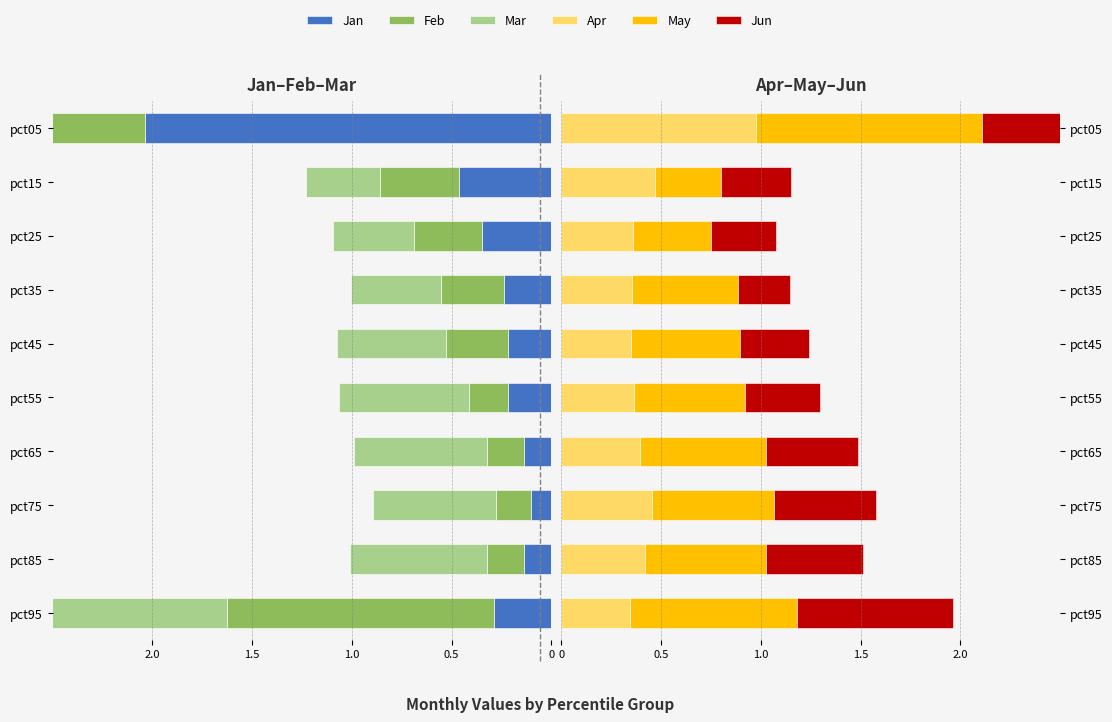

The value of Jun at pct05 is 0.6. True or false?

False